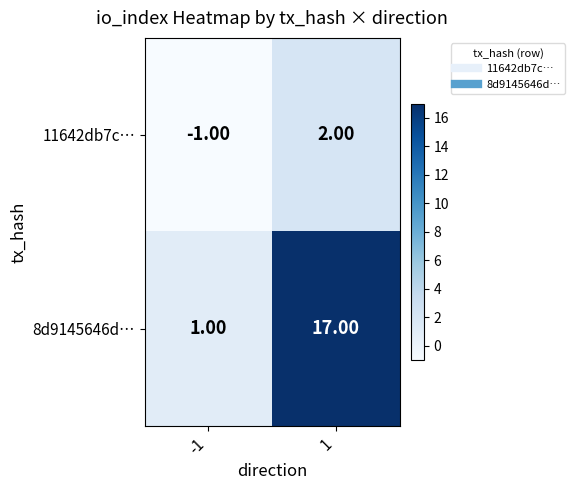

What is the total value across all series at 1?

19